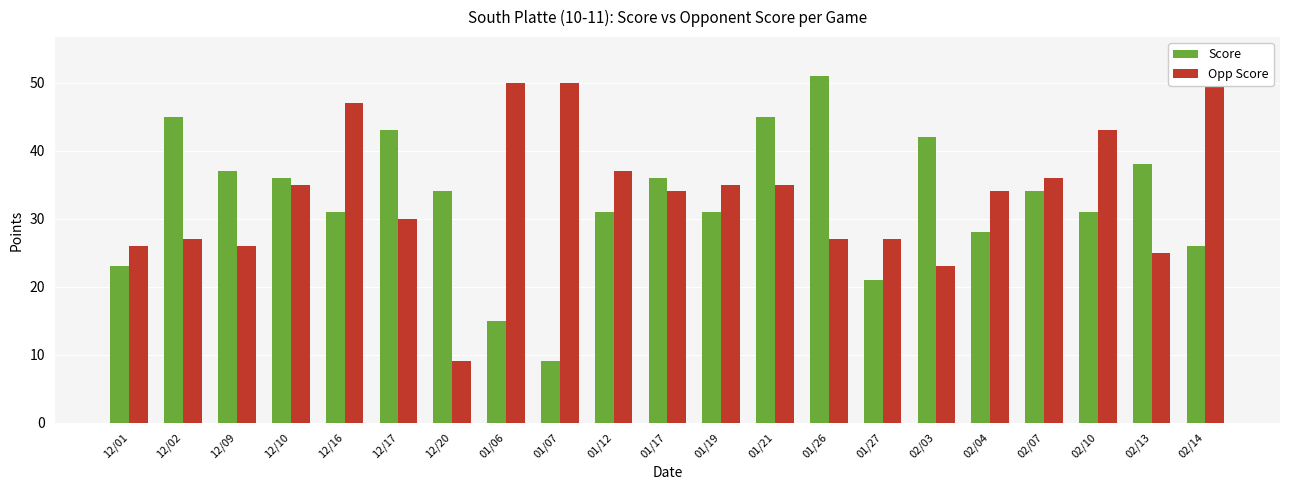

How many bars are there in each group?

2